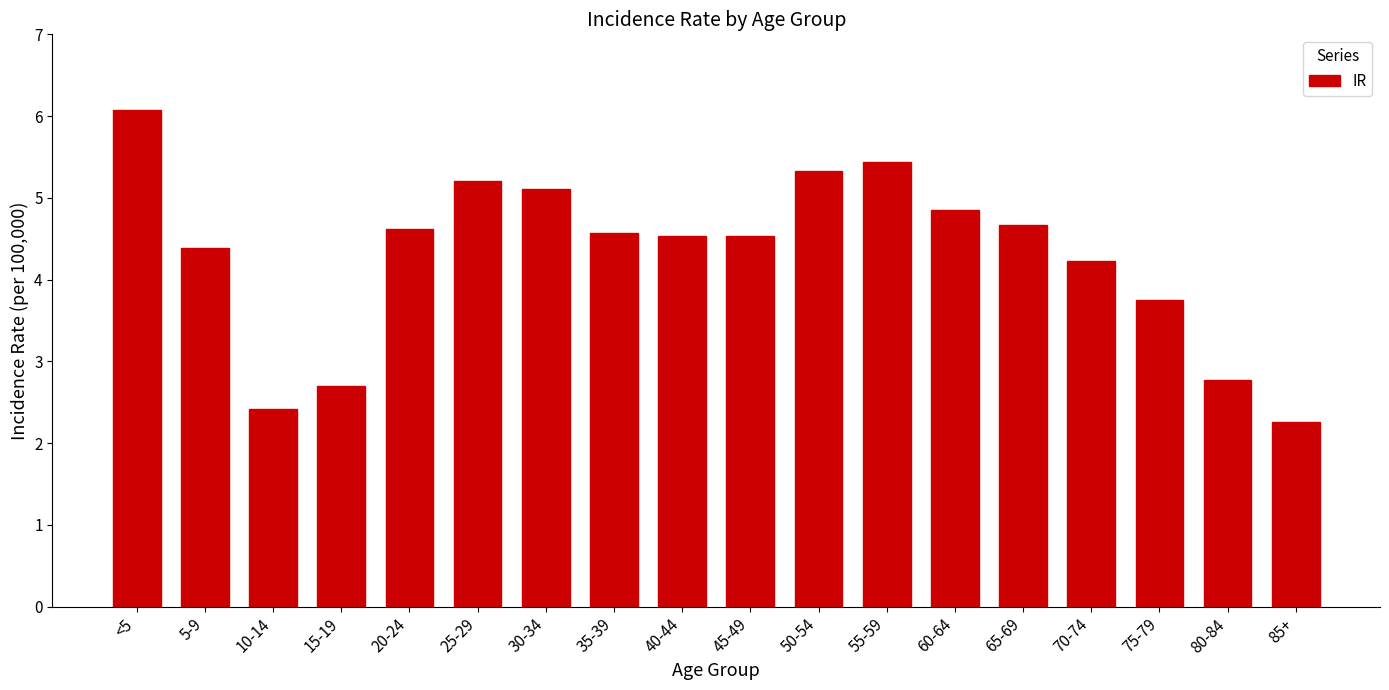

Reading left to right, list all the values displayed in this chart.

<5=6.1	5-9=4.4	10-14=2.4	15-19=2.7	20-24=4.6	25-29=5.2	30-34=5.1	35-39=4.6	40-44=4.5	45-49=4.5	50-54=5.3	55-59=5.4	60-64=4.8	65-69=4.7	70-74=4.2	75-79=3.8	80-84=2.8	85+=2.3